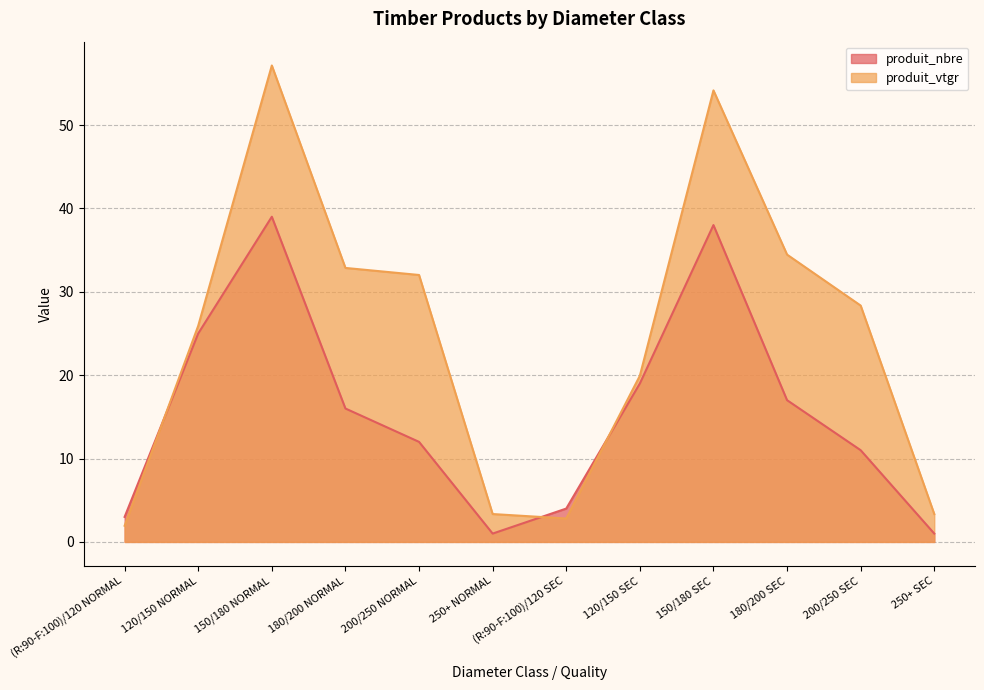

What is the label of the 8th point from the left?

120/150 SEC